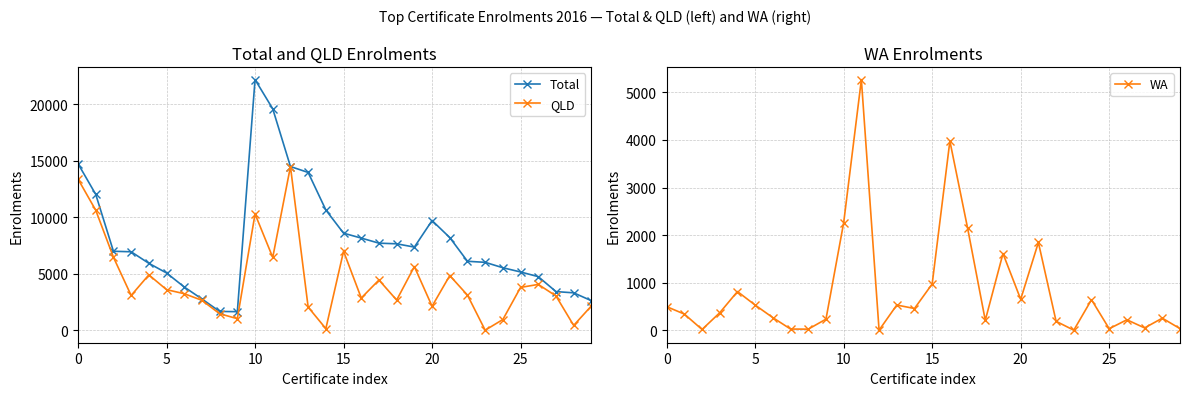

True or false: QLD has more than 1 points higher than both neighbors.

True